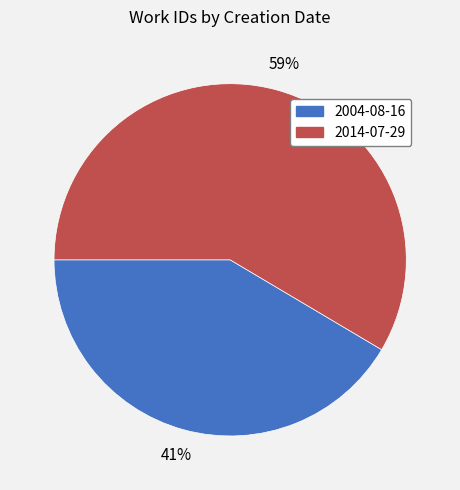

The 2004-08-16 slice represents 36% of the pie. True or false?

False